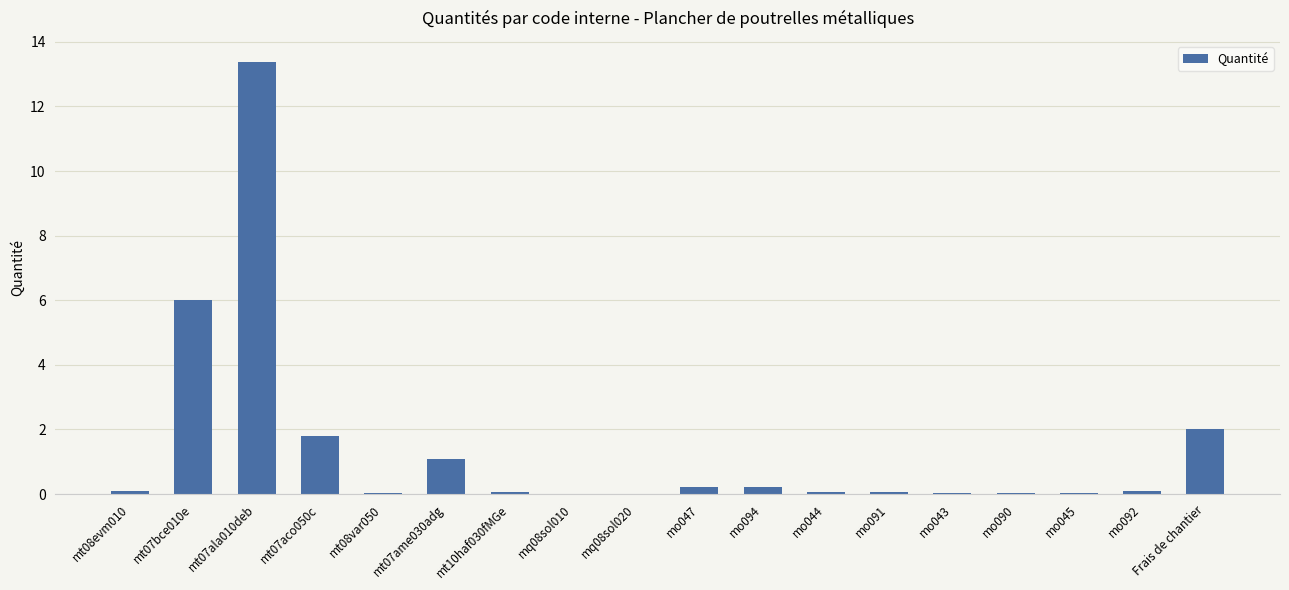

The chart shows a value of 0.0 at mq08sol020. True or false?

True